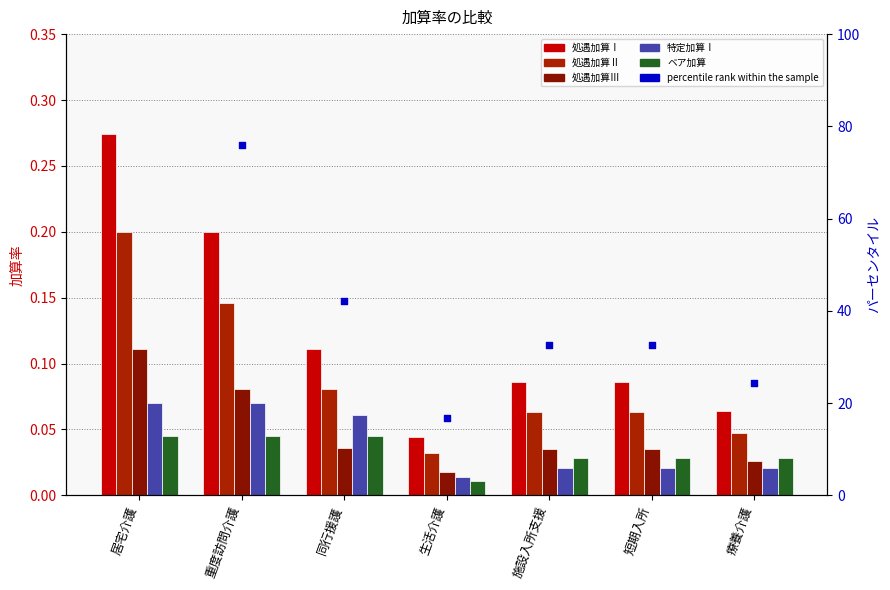

At which category is the sum across all series the highest?

居宅介護